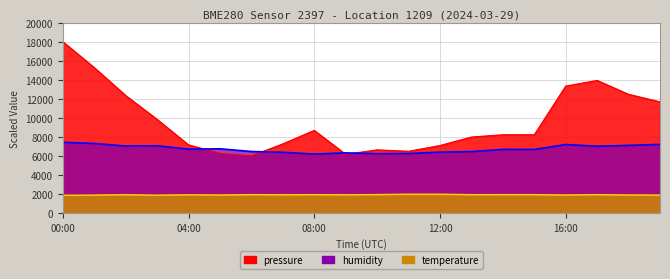

Which series ends up on top after the final intersection of humidity and pressure?

pressure